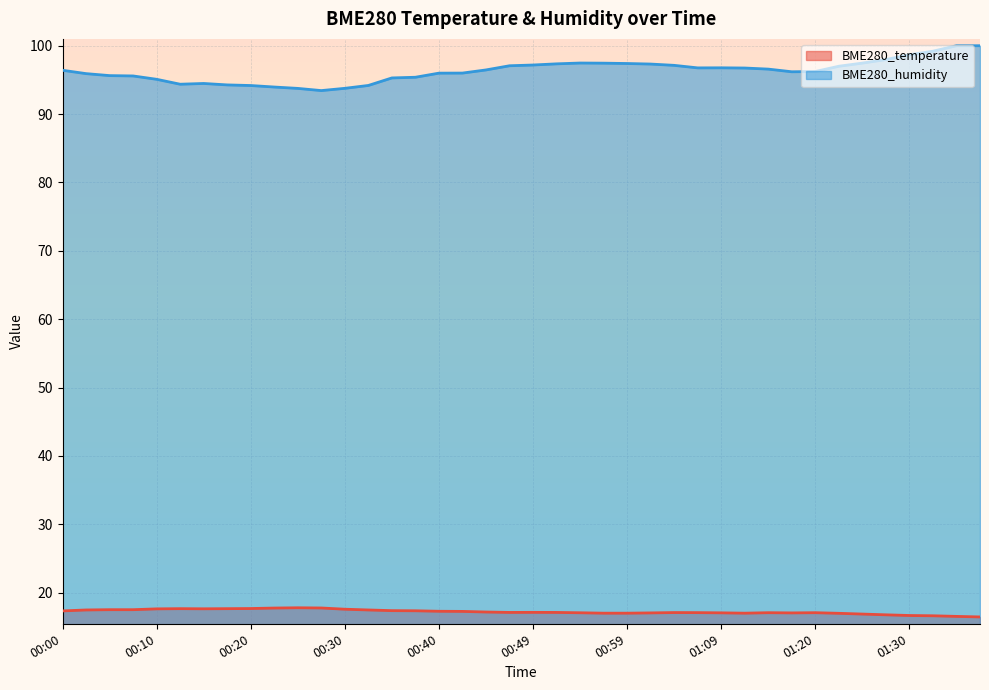

What is the value of the BME280_humidity point at the 26th from the left?

97.3